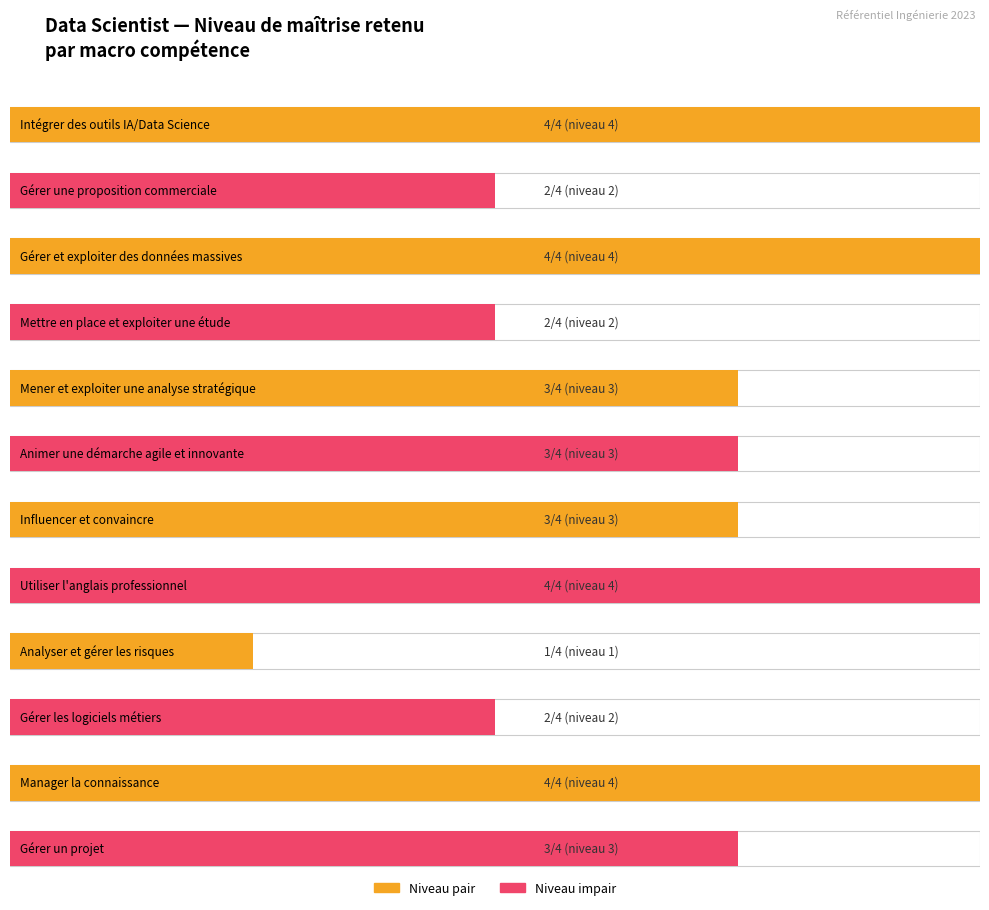

Which category has the lowest value across all series?

Analyser et gérer les risques